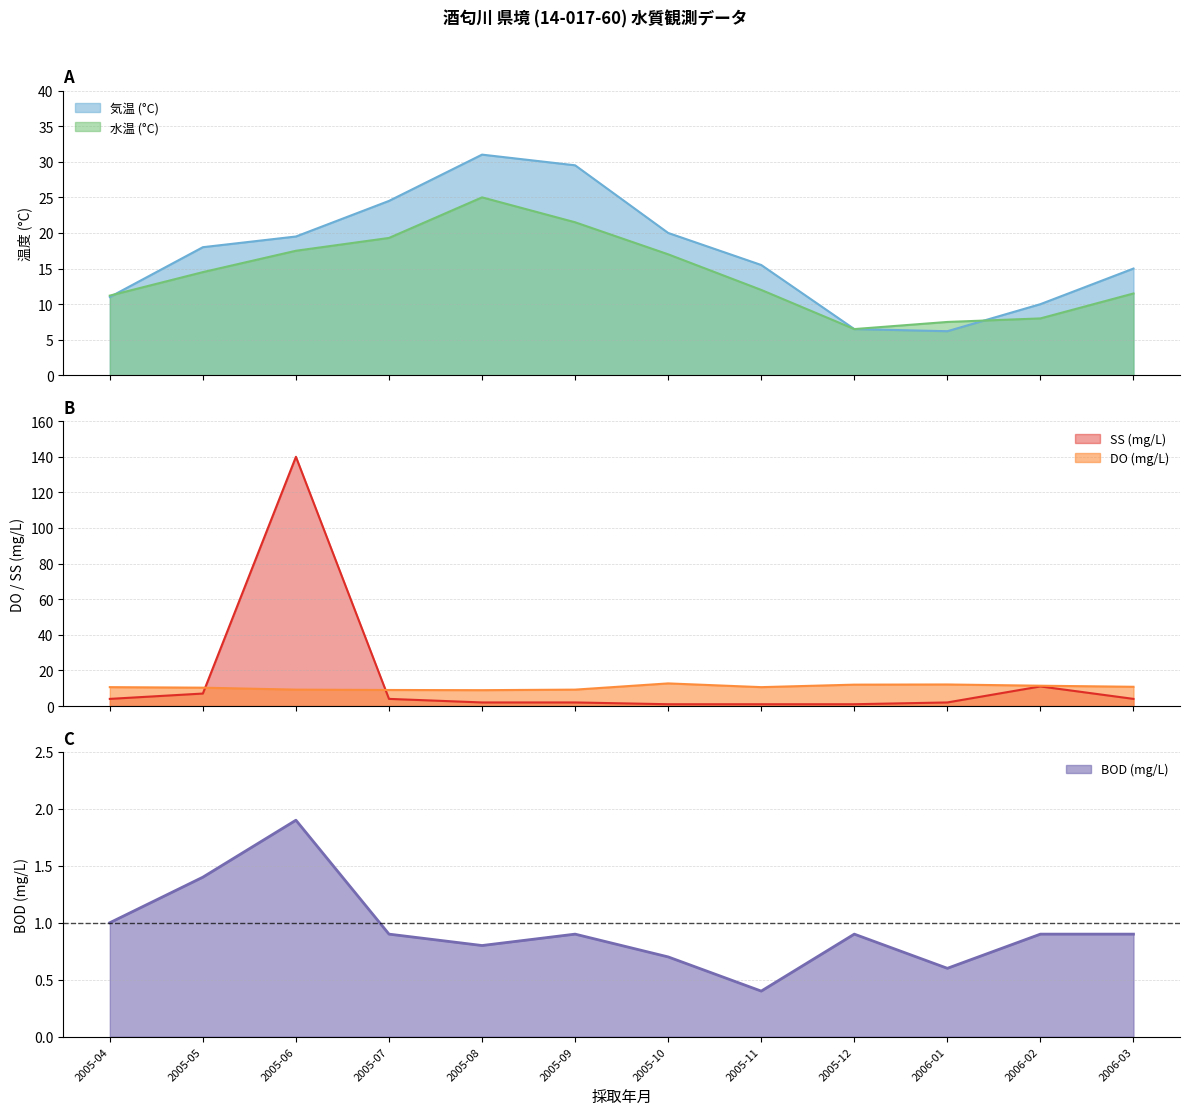

True or false: DO (mg/L) has more than 1 interior local peaks.

True